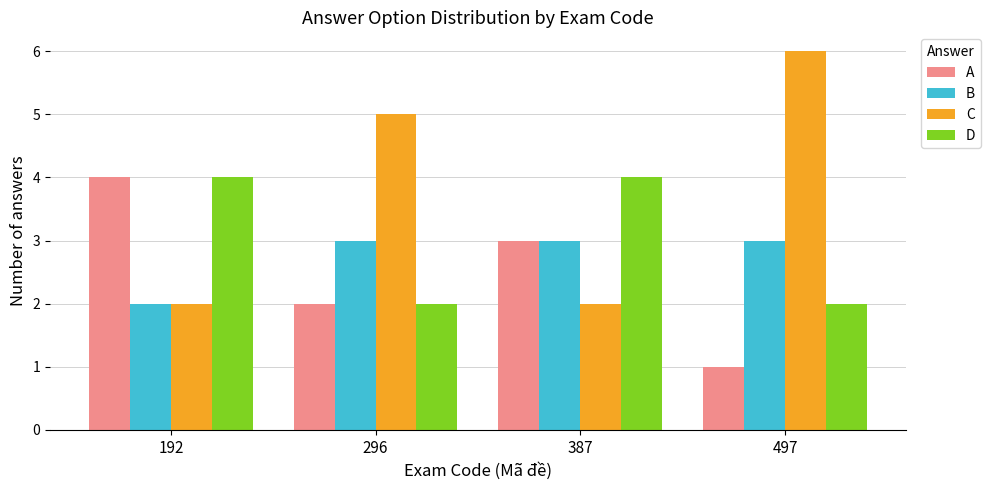

Which series has the largest total across all categories?

C